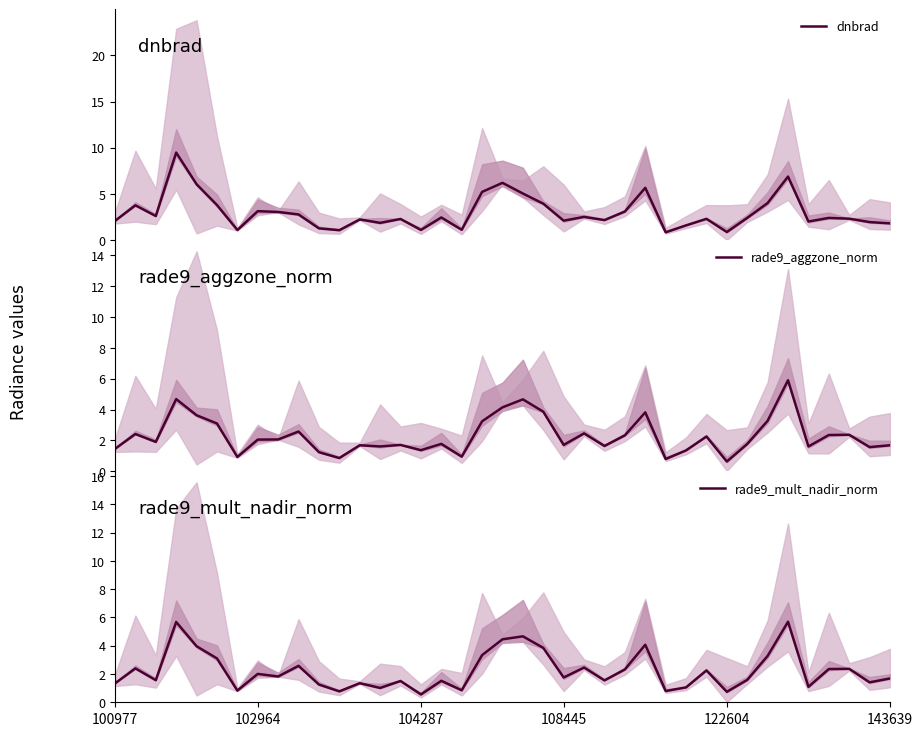

What is the maximum value for dnbrad?

9.5